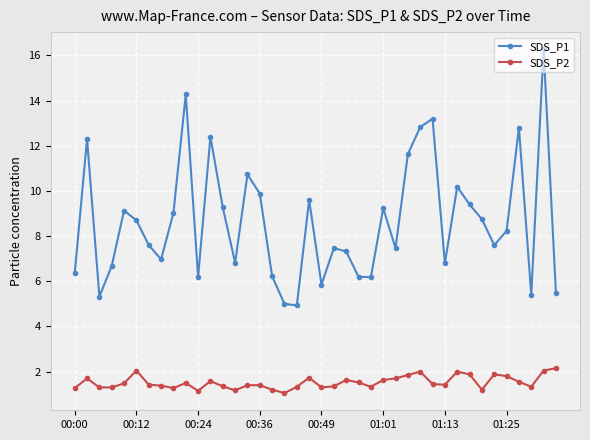

List the series in order of their peak value, highest first.

SDS_P1, SDS_P2